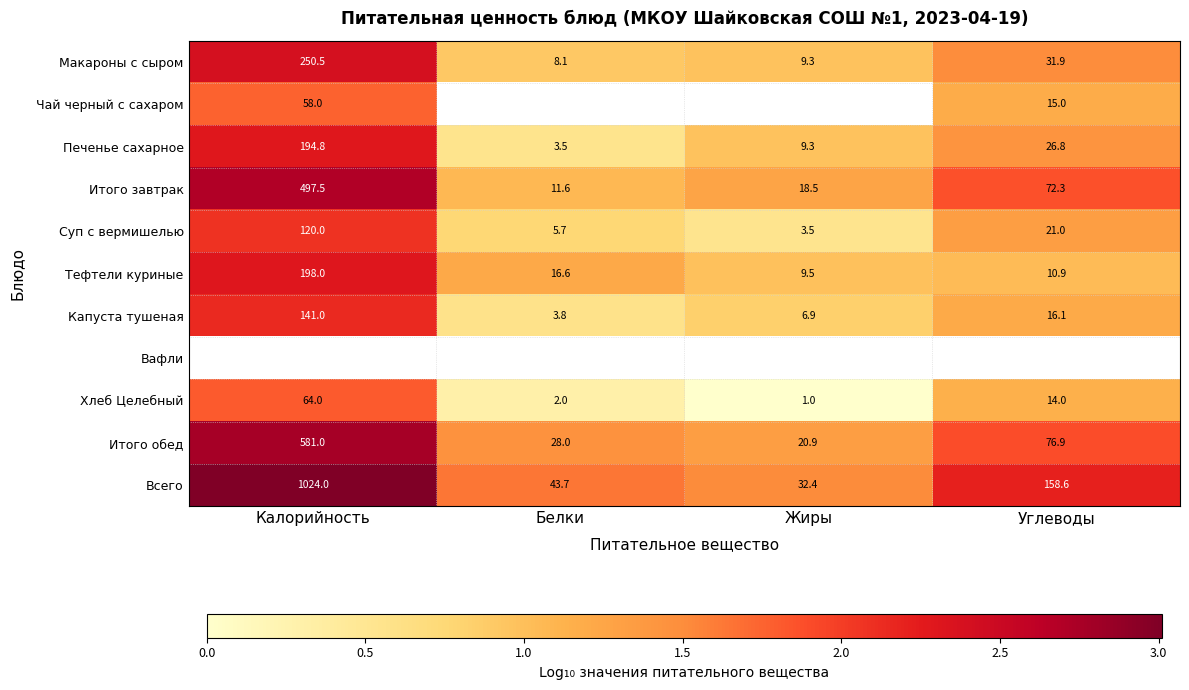

True or false: Тефтели куриные has a value of 3.1 at Калорийность.

False